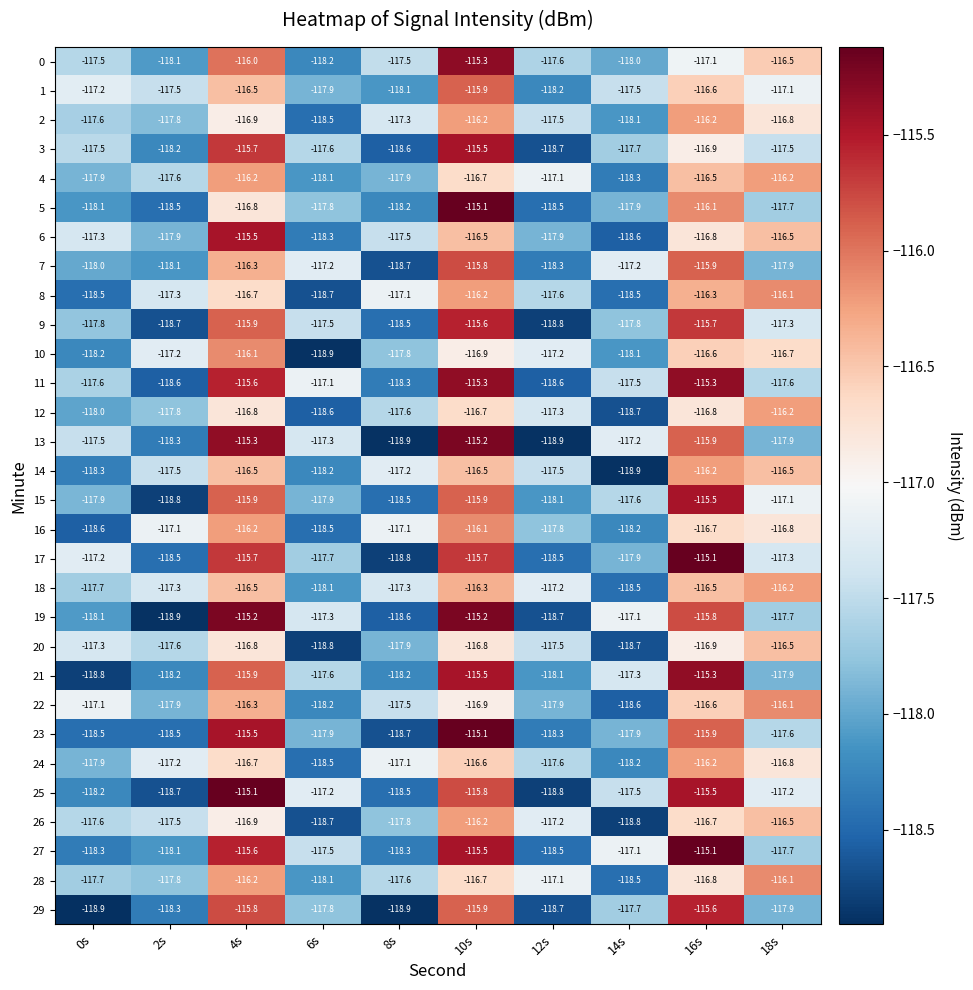

Rank the categories by 28 value from lowest to highest.

14s, 6s, 2s, 0s, 8s, 12s, 16s, 10s, 4s, 18s